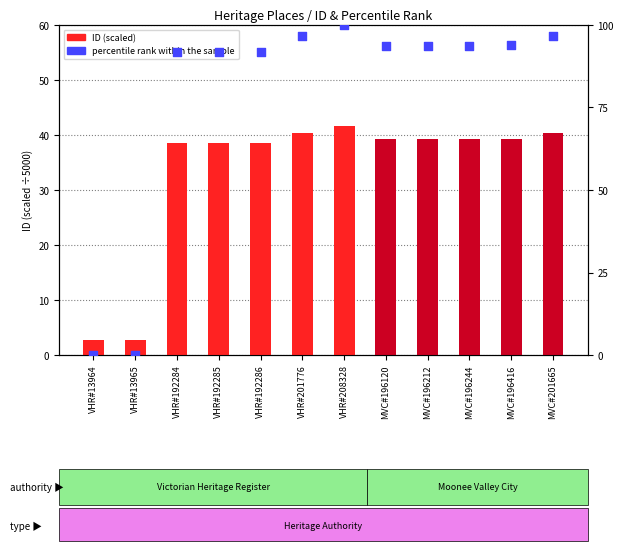

Which series contains the highest Y value?

percentile rank within the sample